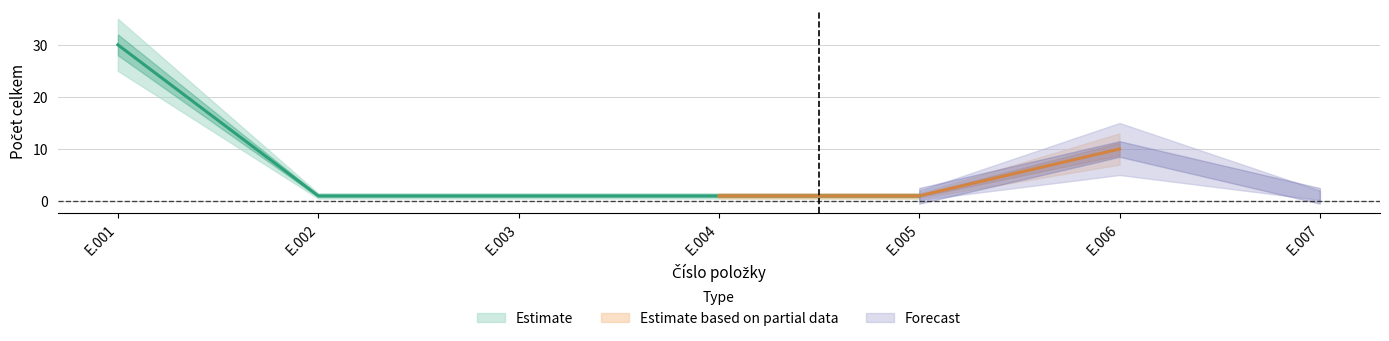

What is the value of the 2nd point from the left?

1